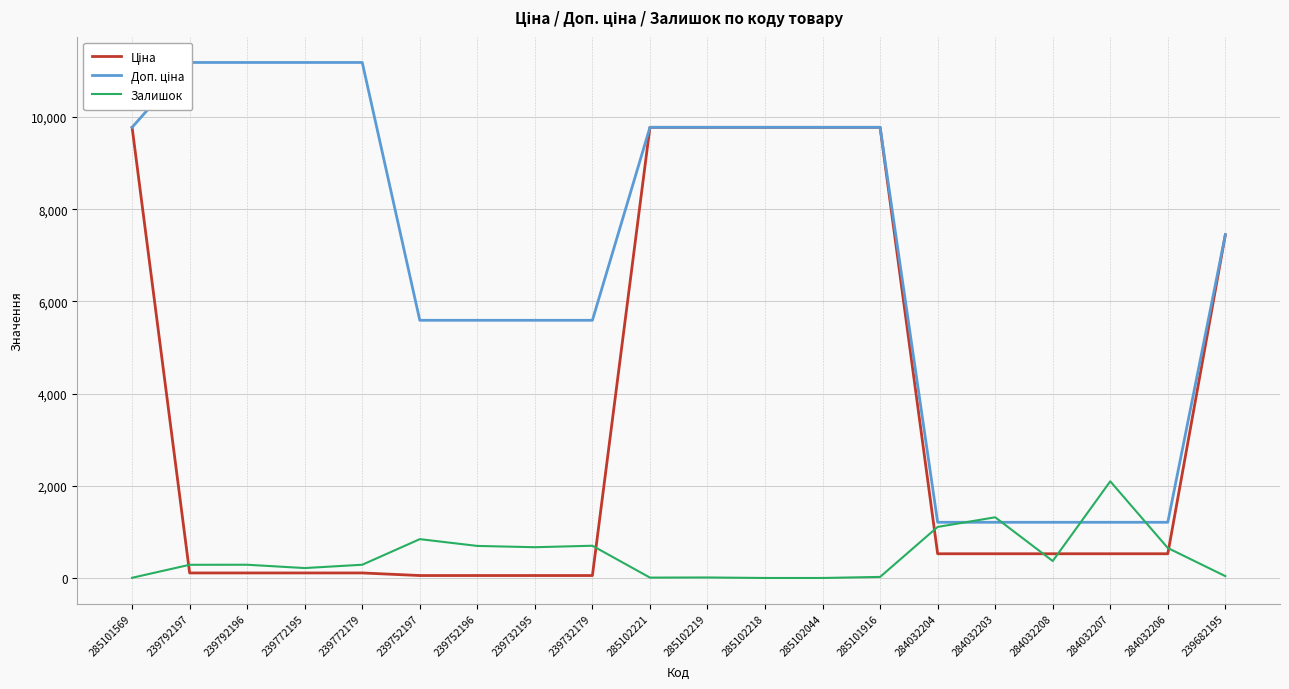

What is the approximate value of Ціна at 285101569?

9775.5